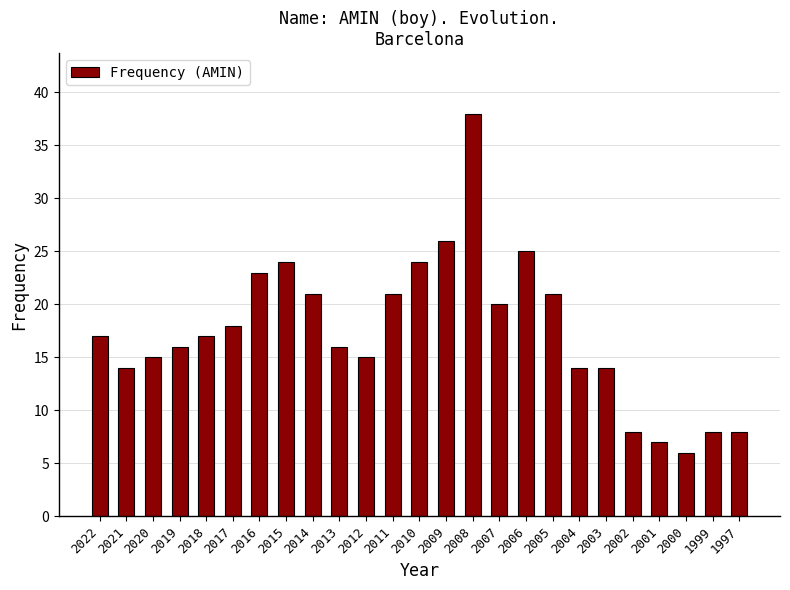

What is the greatest value displayed?

38